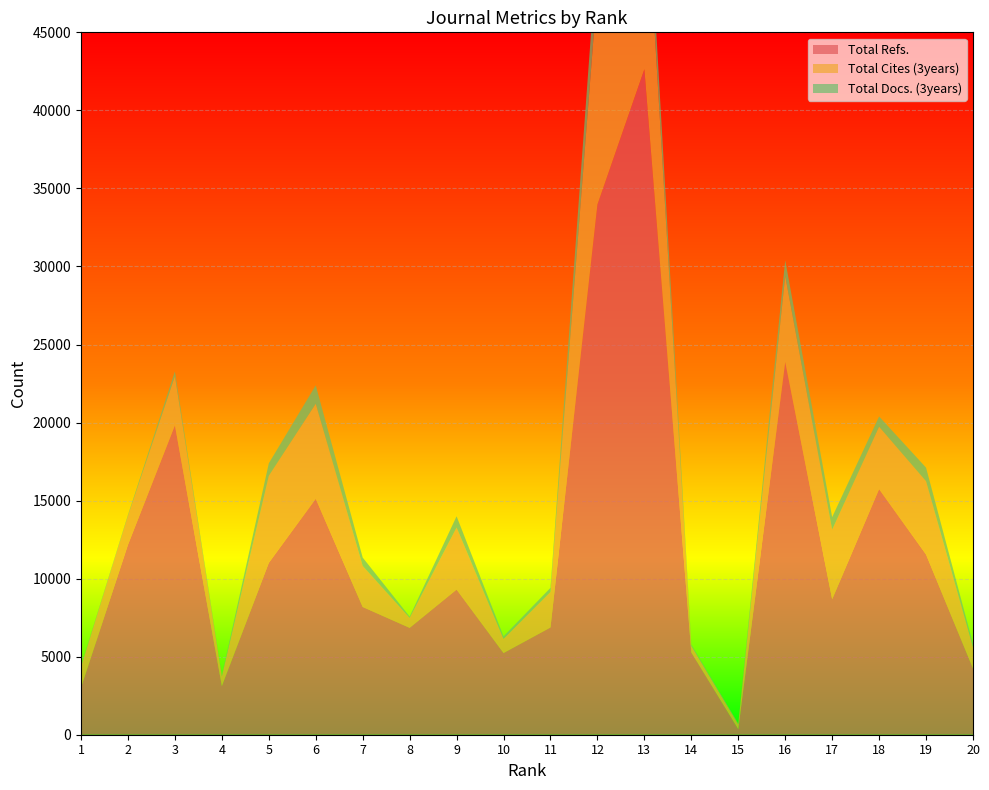

Reading left to right, list all the values displayed in this chart.

Total Refs.: 1=3020	2=12166	3=19821	4=3117	5=11010	6=15117	7=8184	8=6847	9=9301	10=5233	11=6872	12=33968	13=42637	14=5270	15=346	16=23887	17=8679	18=15735	19=11545	20=4246
Total Cites (3years): 1=1334	2=1847	3=3151	4=625	5=5579	6=6086	7=2632	8=646	9=3975	10=908	11=2275	12=13929	13=13433	14=423	15=325	16=5498	17=4458	18=3998	19=4695	20=1362
Total Docs. (3years): 1=54	2=74	3=306	4=62	5=800	6=1182	7=534	8=76	9=719	10=162	11=264	12=2658	13=2276	14=86	15=59	16=1016	17=804	18=657	19=873	20=225